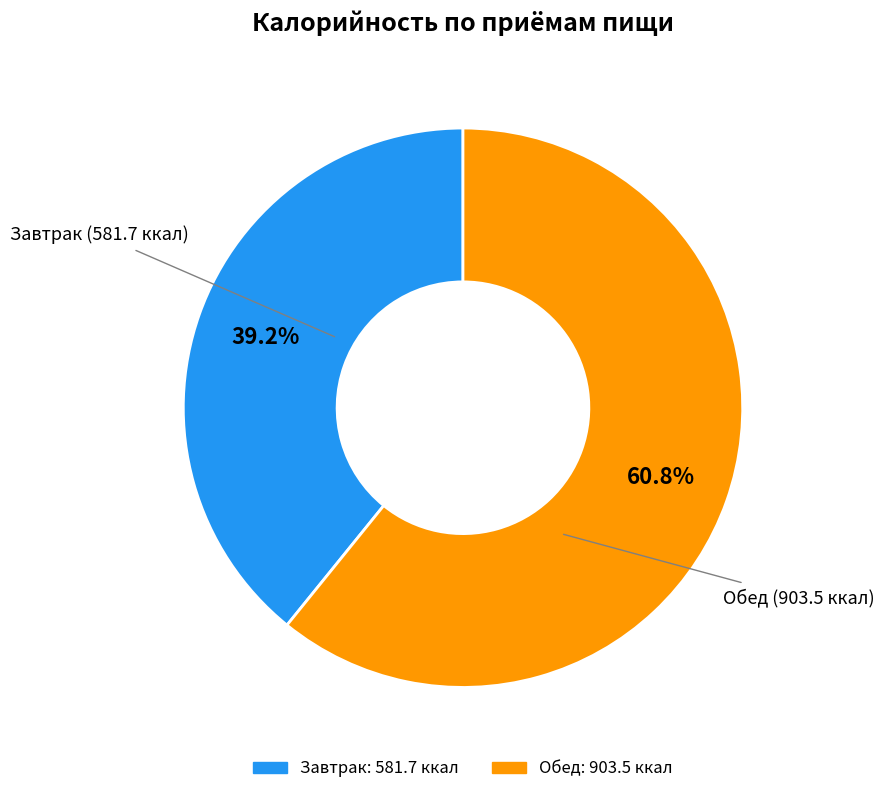

Between Завтрак and Обед, which is larger?

Обед